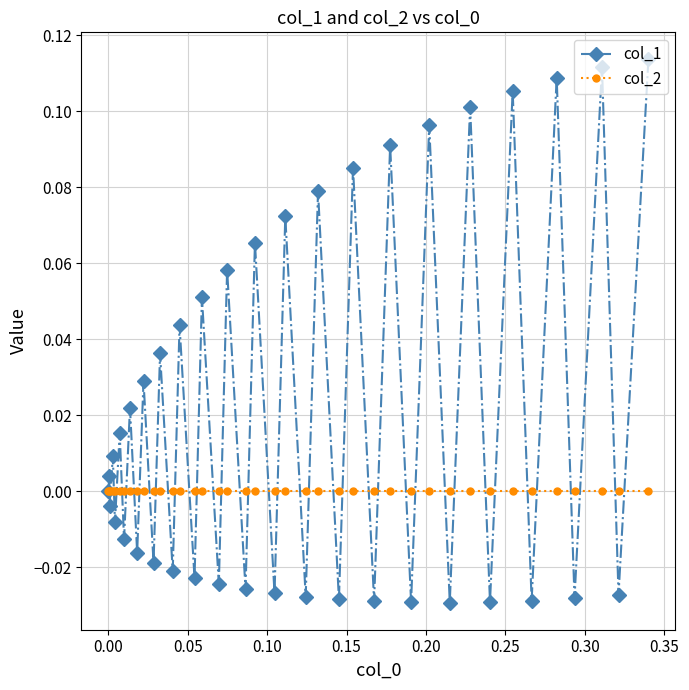

List the series in order of their overall mean, highest first.

col_1, col_2